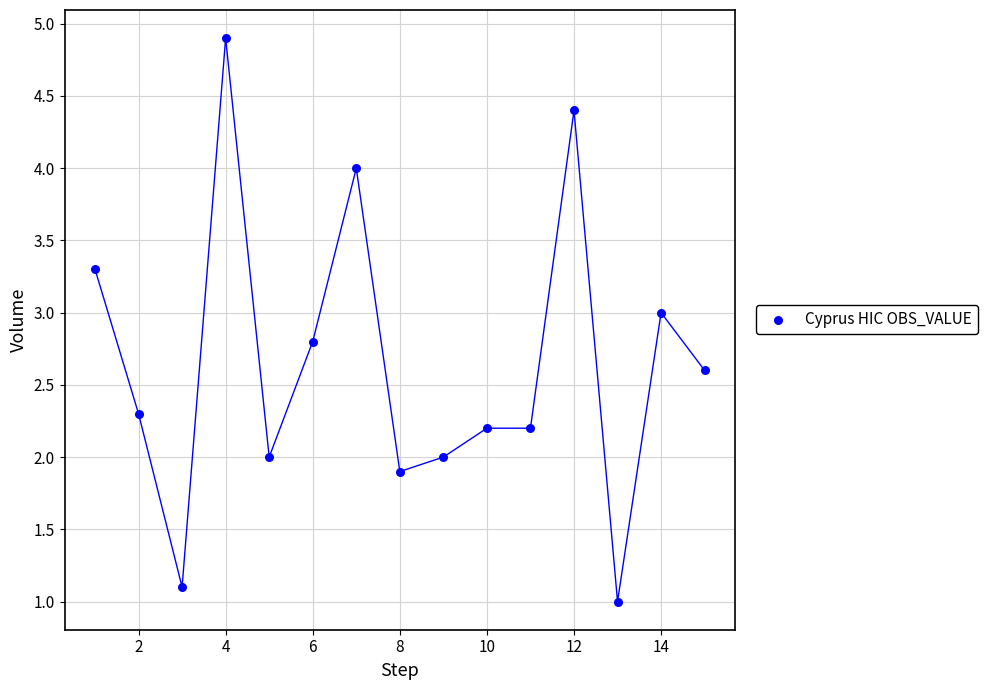

What is the range of Y values (max minus min)?

3.9